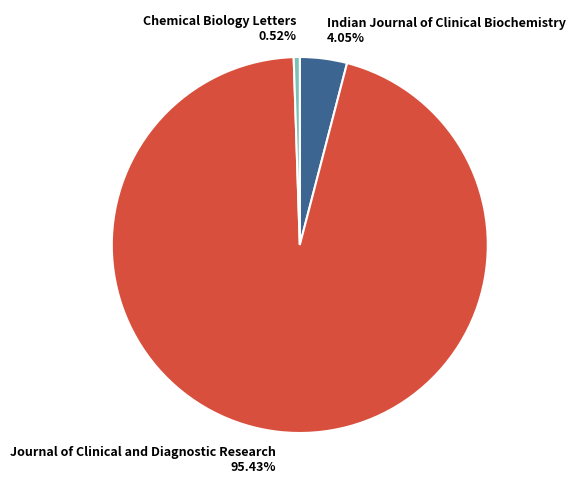

Is Indian Journal of Clinical Biochemistry the majority of the pie?

No